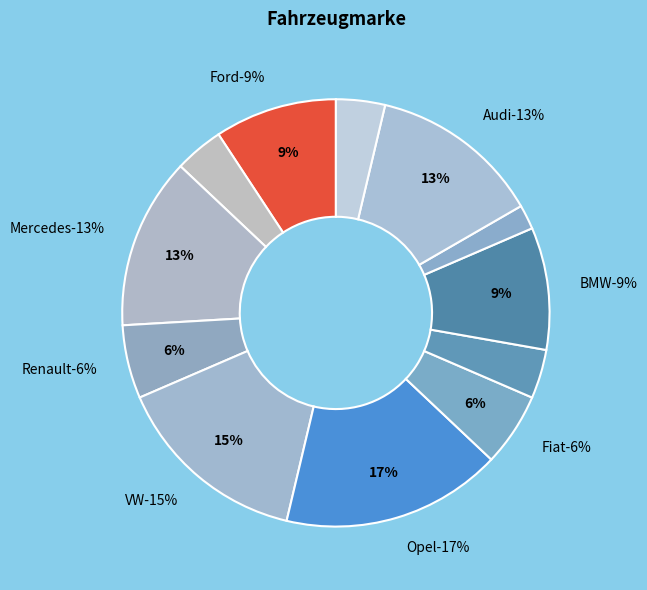

To the nearest percent, what portion does Seat represent?

4%